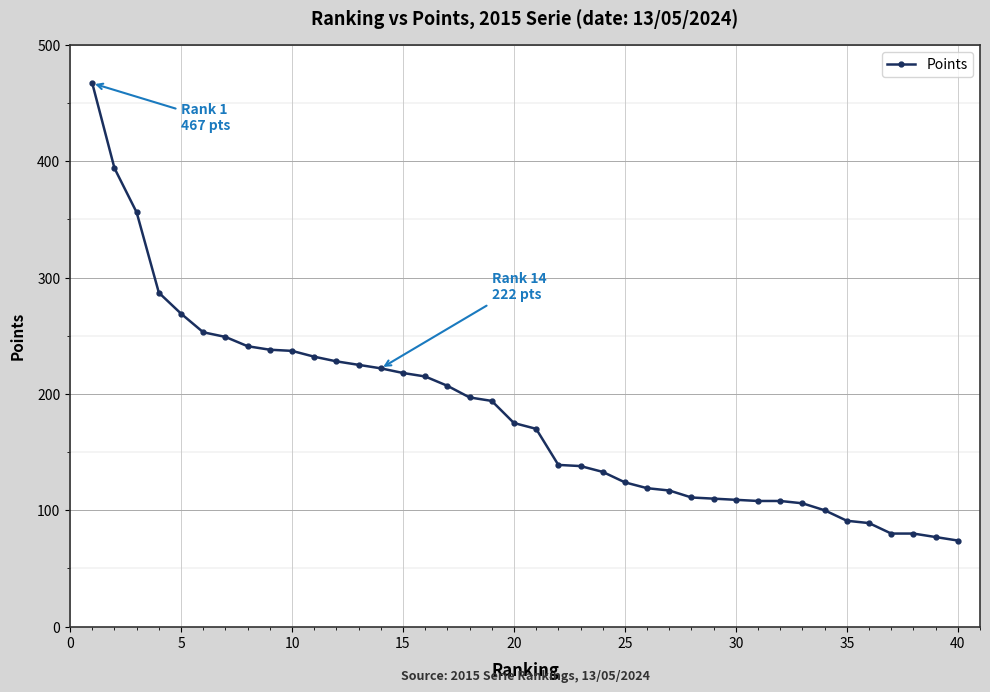

What is the difference between the maximum and minimum values?

393